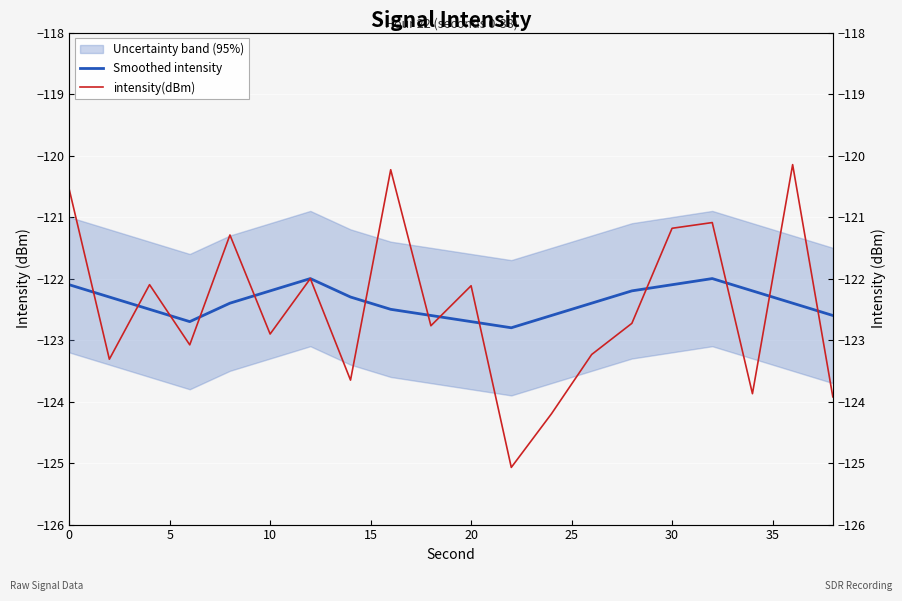

How many lines are shown in the chart?

2